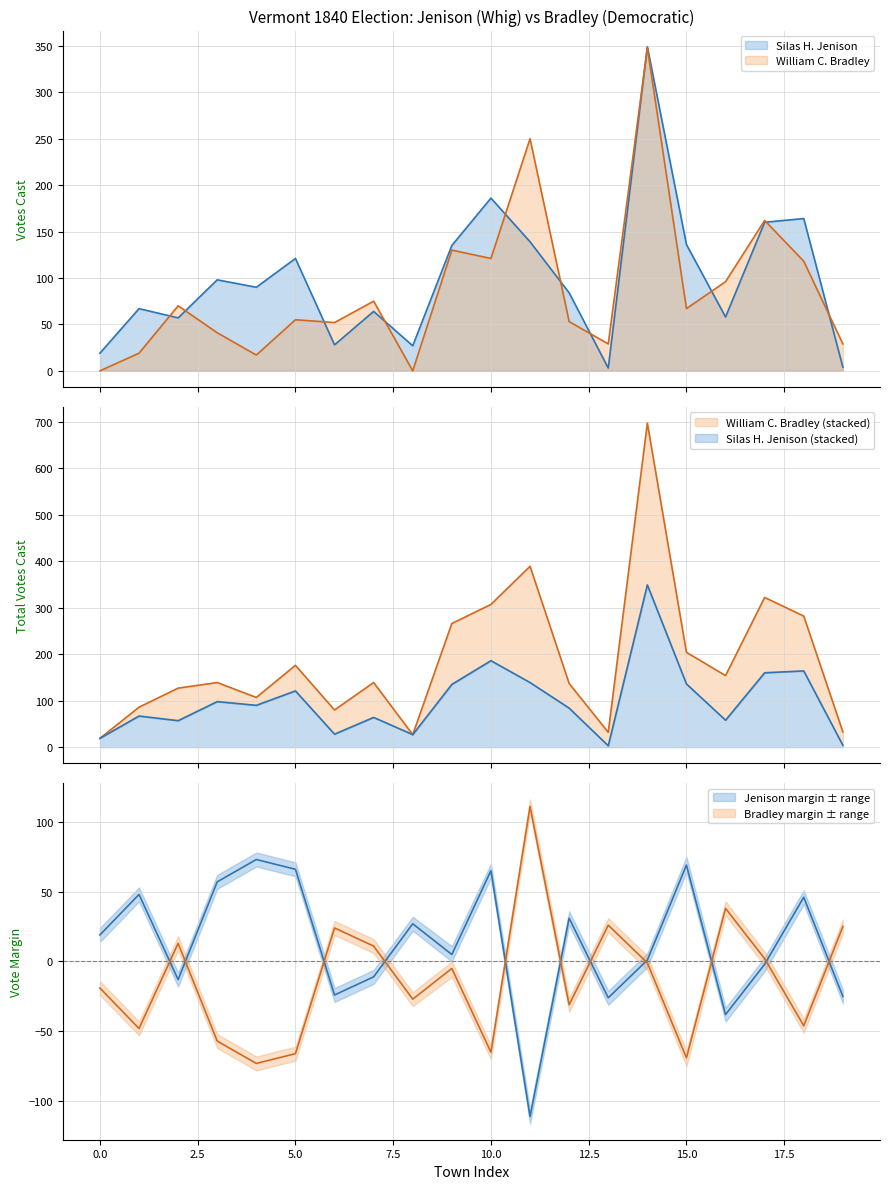

Reading left to right, extract all data points from this chart.

Silas H. Jenison: 19	67	57	98	90	121	28	64	27	135	186	139	84	3	349	136	58	160	164	4
William C. Bradley: 0	19	70	41	17	55	52	75	0	130	121	250	53	29	348	67	96	162	118	29
Total Votes Cast: 19	86	127	139	107	176	80	139	27	266	307	389	137	32	697	204	154	322	282	33